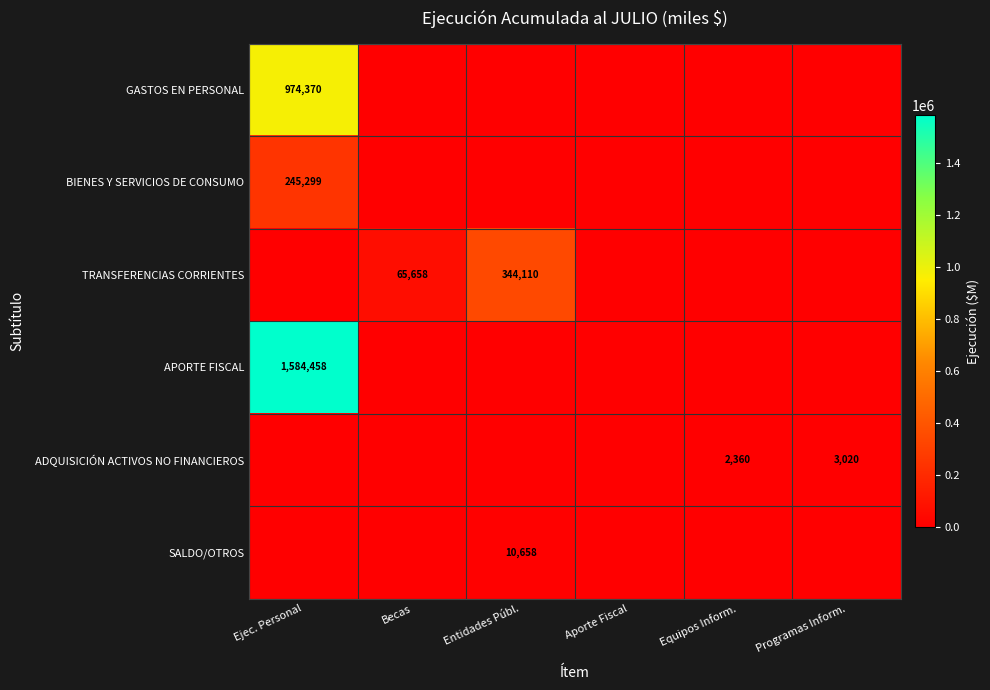

True or false: SALDO/OTROS has a value of 14925 at Entidades Públ..

False